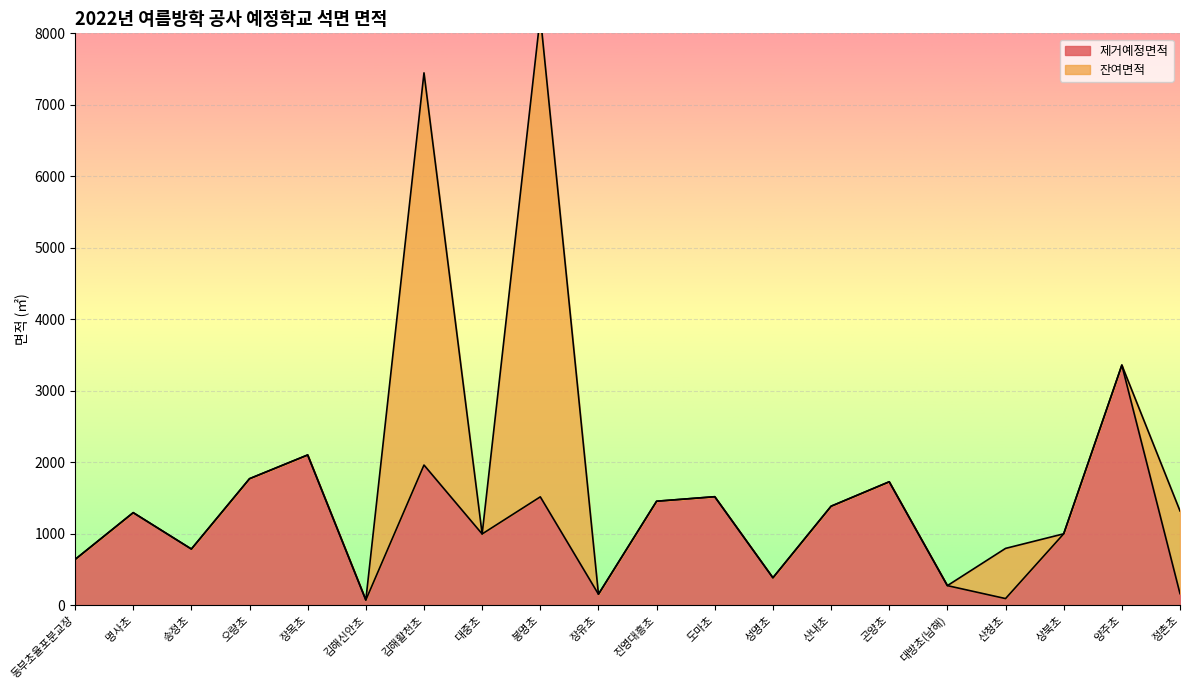

What is the difference between the maximum and minimum values?

3286